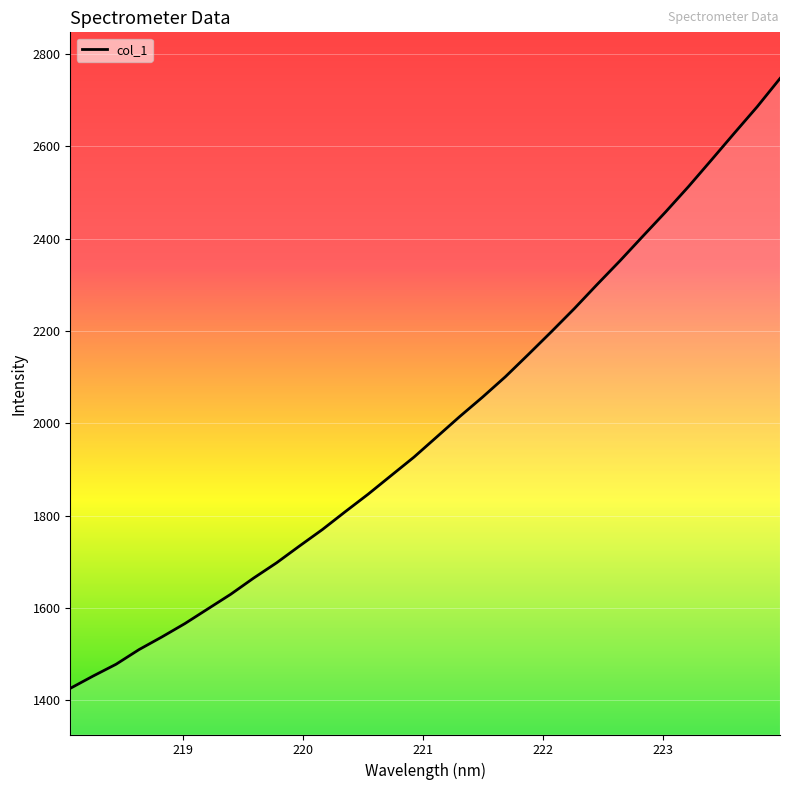

What is the difference between the maximum and minimum values?

1321.5